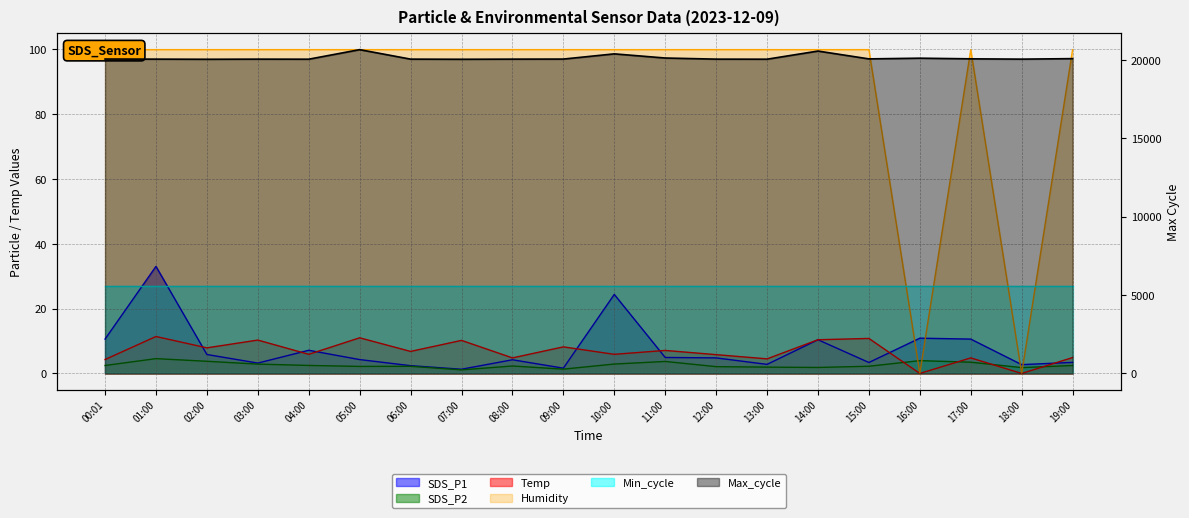

True or false: SDS_P2 has more than 2 interior local peaks.

True